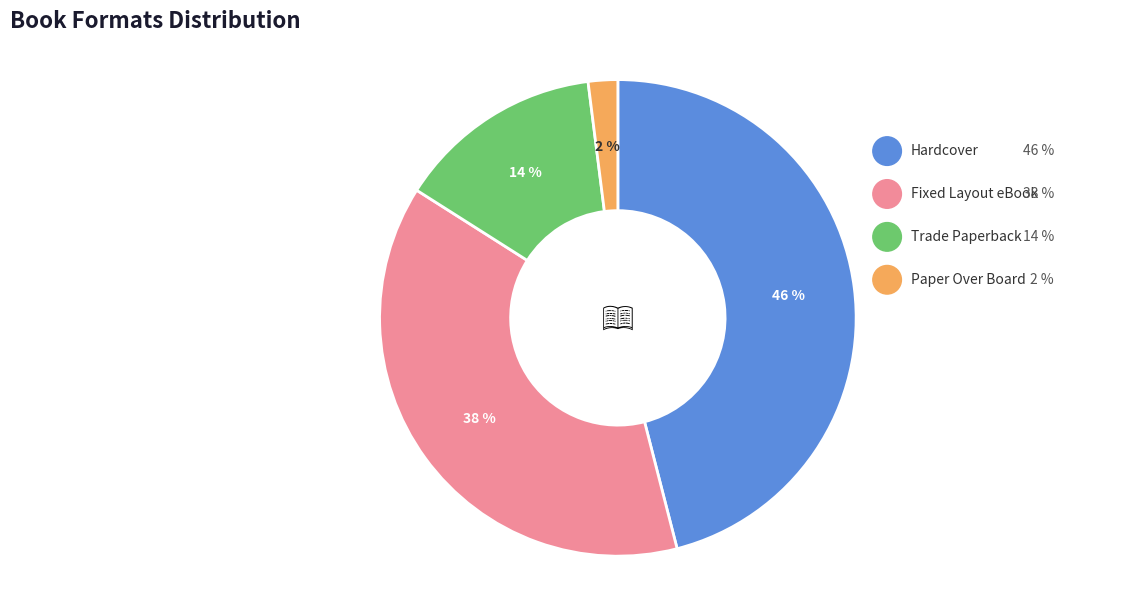

To the nearest percent, what is the combined percentage of Hardcover and Paper Over Board?

48%